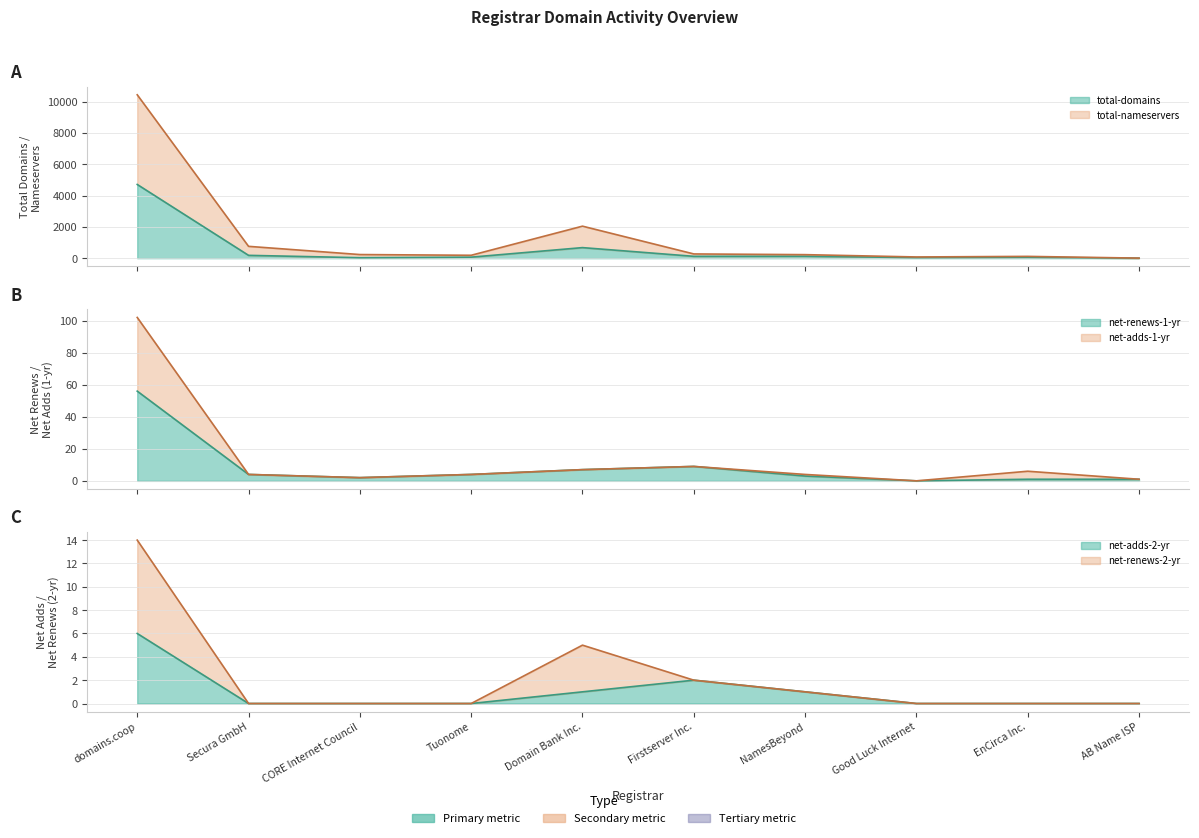

Which category has the highest value in the net-renews-1-yr series?

domains.coop